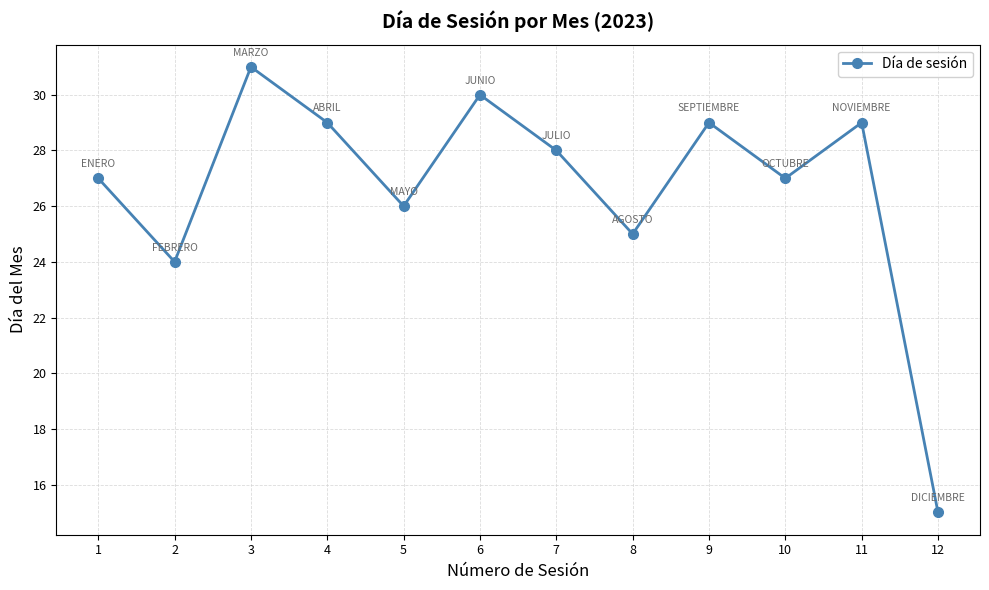

Count the number of categories in the chart.

12